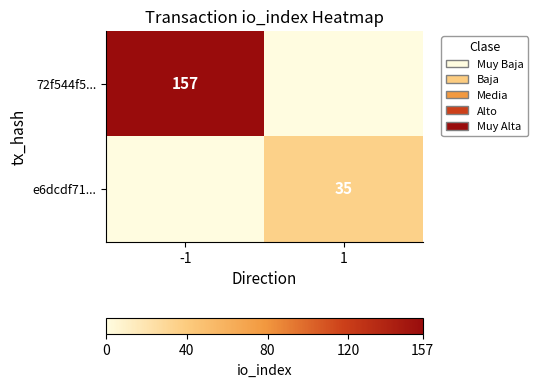

At which label does e6dcdf71... reach its minimum?

-1